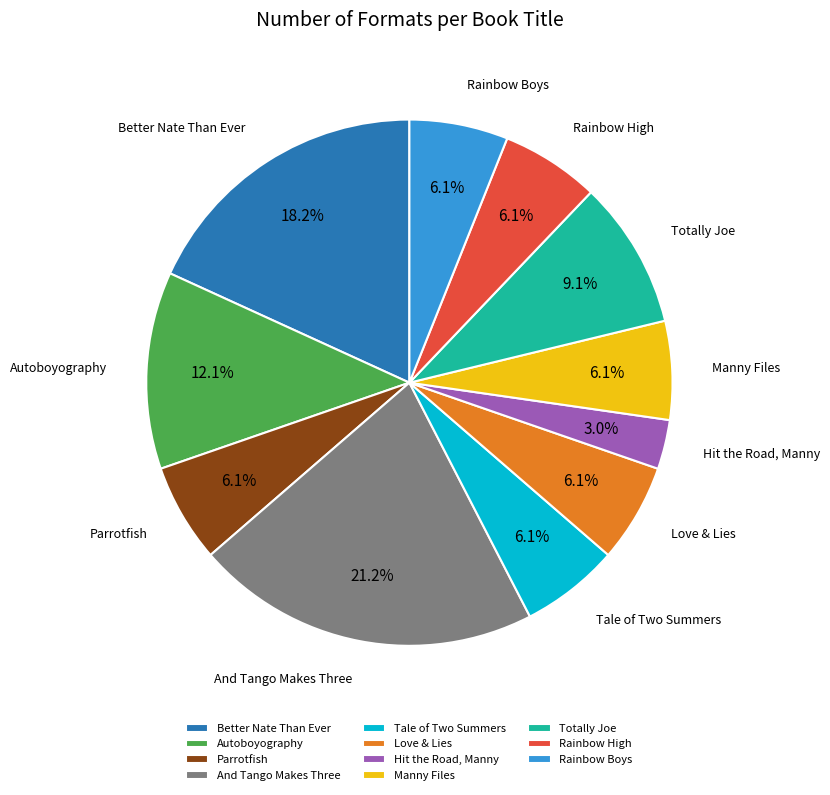

Is it true that Hit the Road, Manny is 18% of the pie?

False